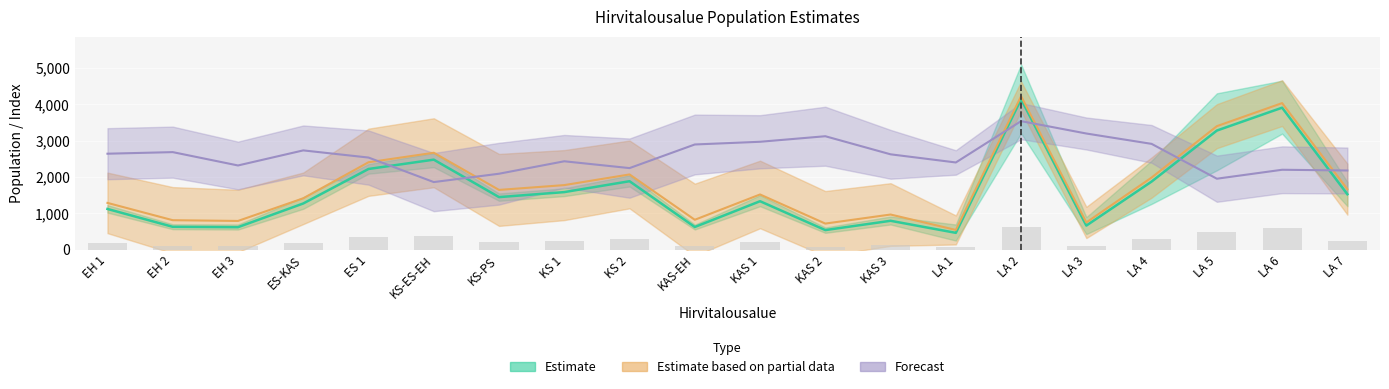

Rank the categories by value from lowest to highest.

LA 1, KAS 2, EH 3, KAS-EH, EH 2, LA 3, KAS 3, EH 1, ES-KAS, KAS 1, KS-PS, LA 7, KS 1, LA 4, KS 2, ES 1, KS-ES-EH, LA 5, LA 6, LA 2